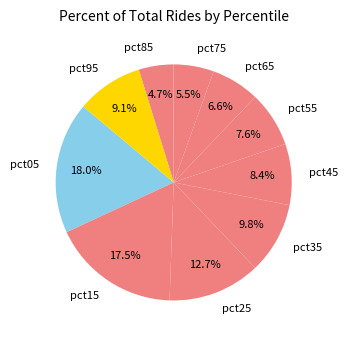

True or false: pct25 accounts for 1% of the total.

False